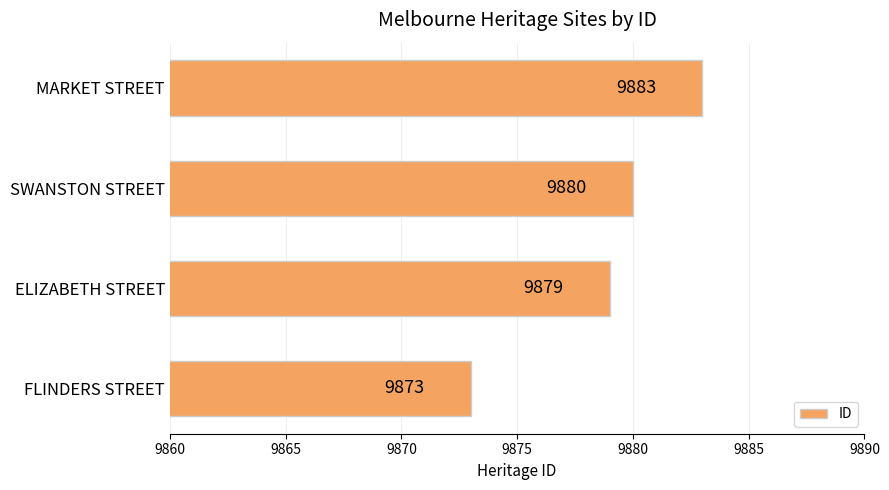

Which has a higher value, SWANSTON STREET or MARKET STREET?

MARKET STREET